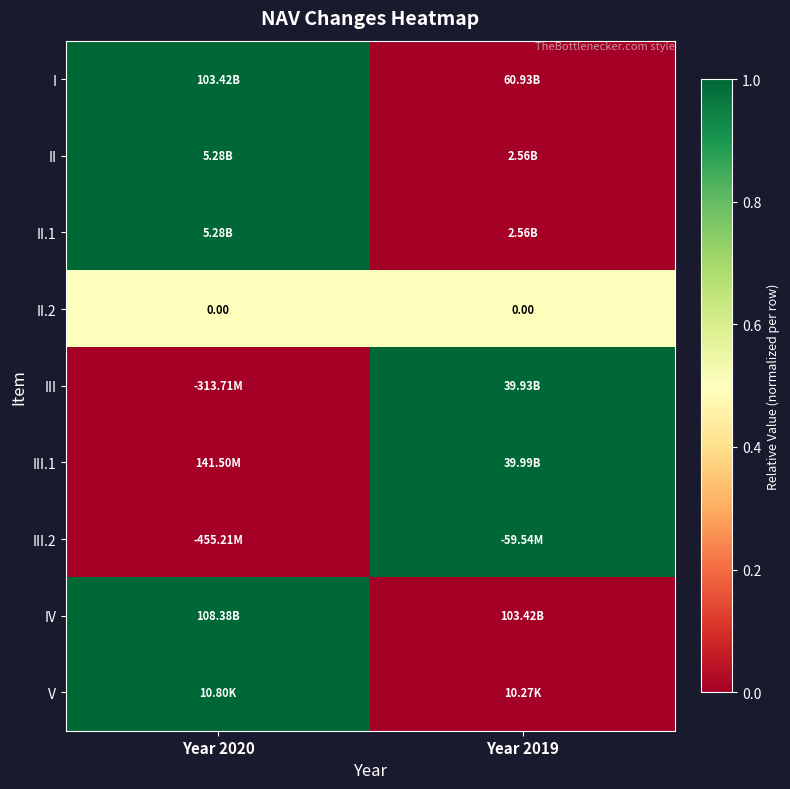

Where is V nearest to the value 0?

Year 2019